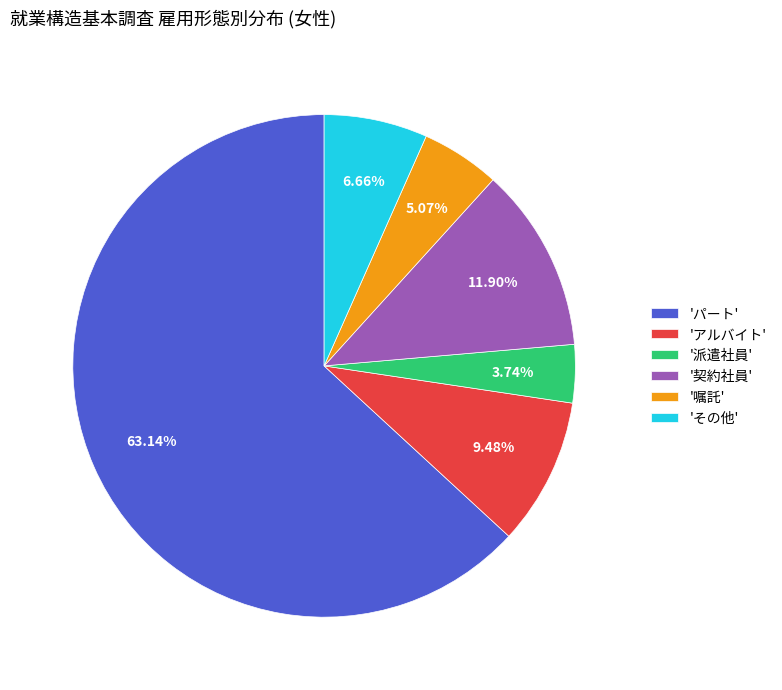

Which category has the biggest portion of the pie?

'パート'